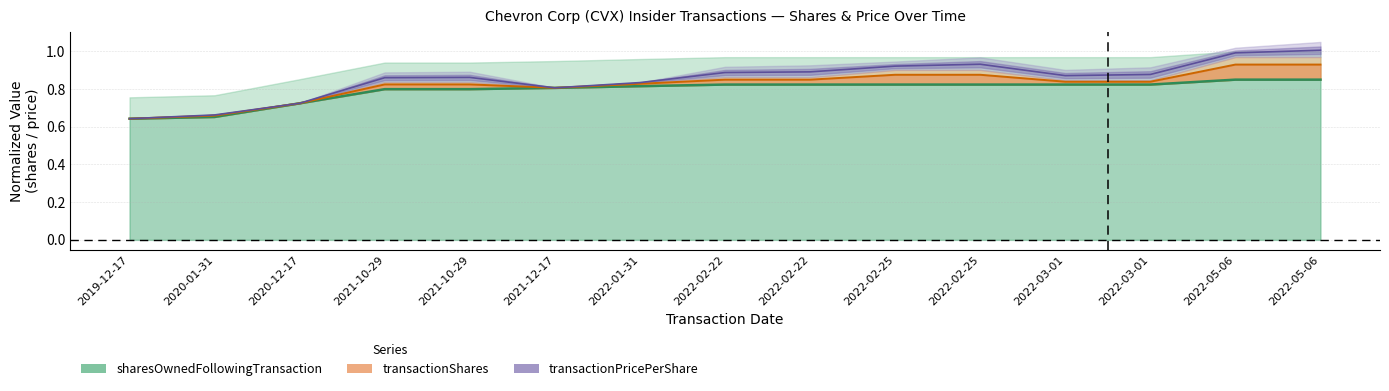

Rank the series by their average value, from highest to lowest.

transactionPricePerShare, transactionShares, sharesOwnedFollowingTransaction